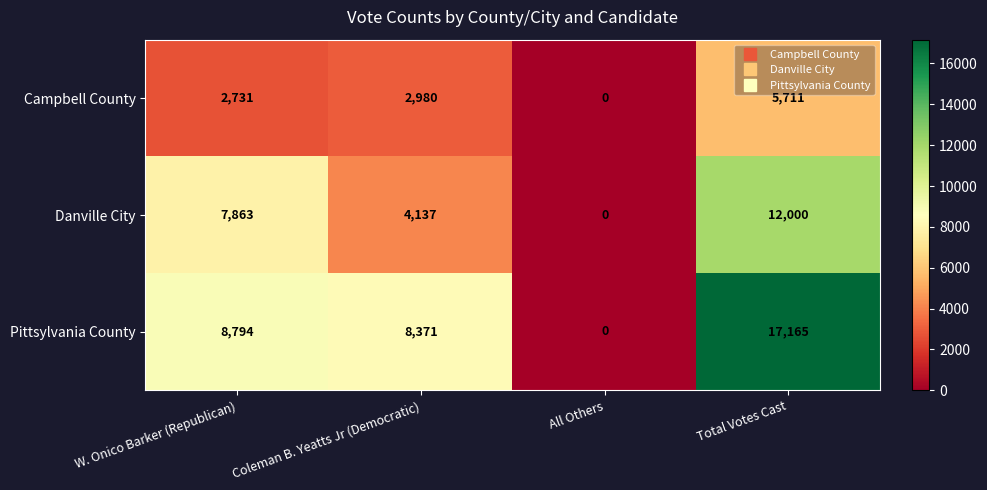

Where is Campbell County nearest to the value 2855?

W. Onico Barker (Republican)